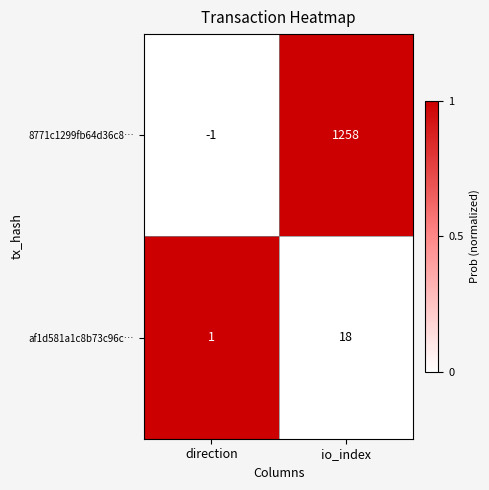

Reading left to right, list all the values displayed in this chart.

8771c1299fb64d36c8…: direction=-1	io_index=1258
af1d581a1c8b73c96c…: direction=1	io_index=18